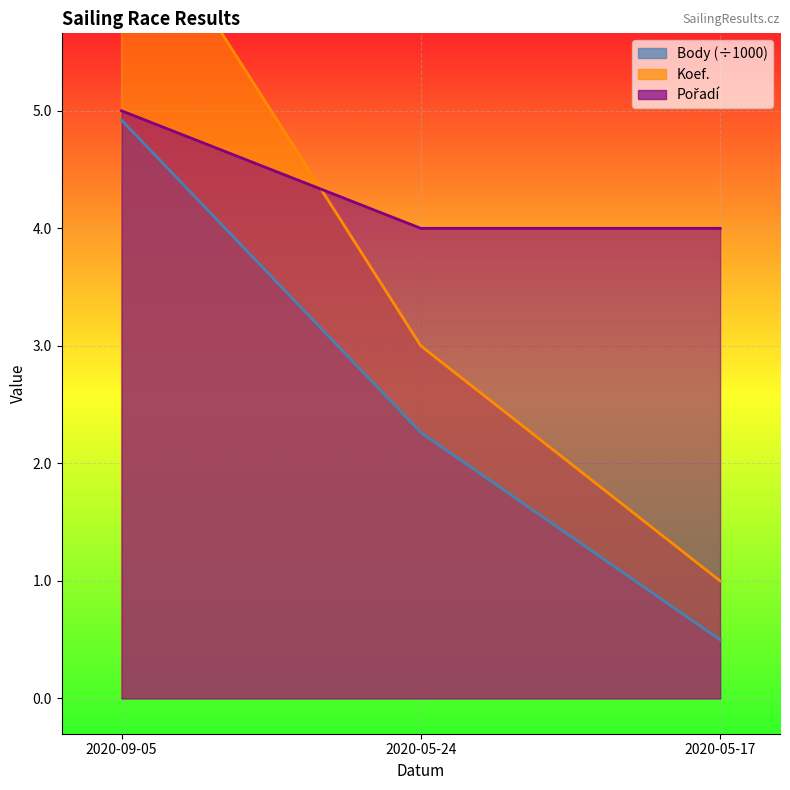

At which category is the sum across all series the highest?

2020-09-05